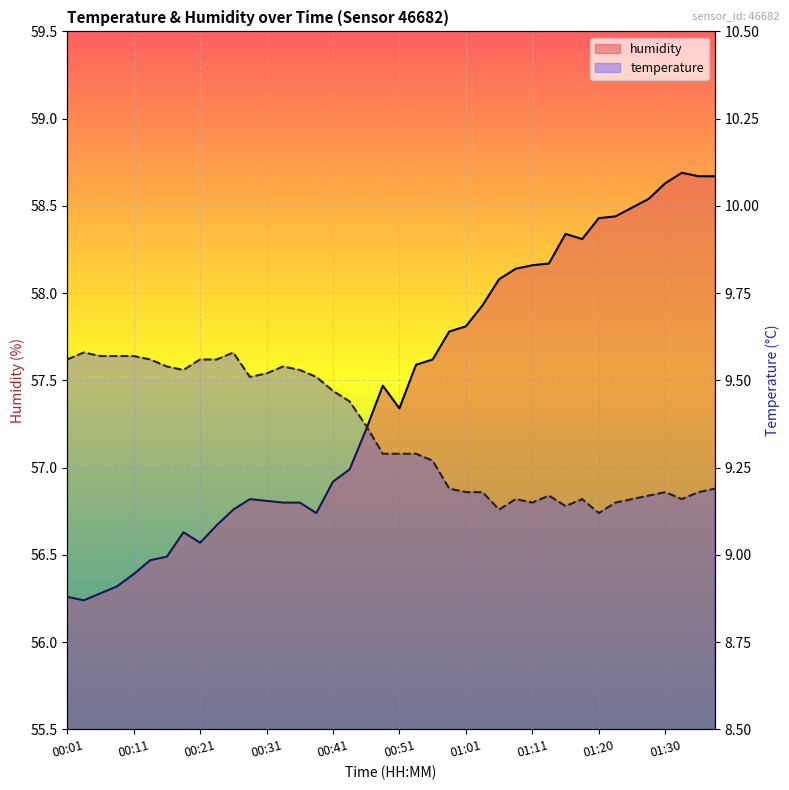

What are all the series names shown in the legend?

humidity, temperature